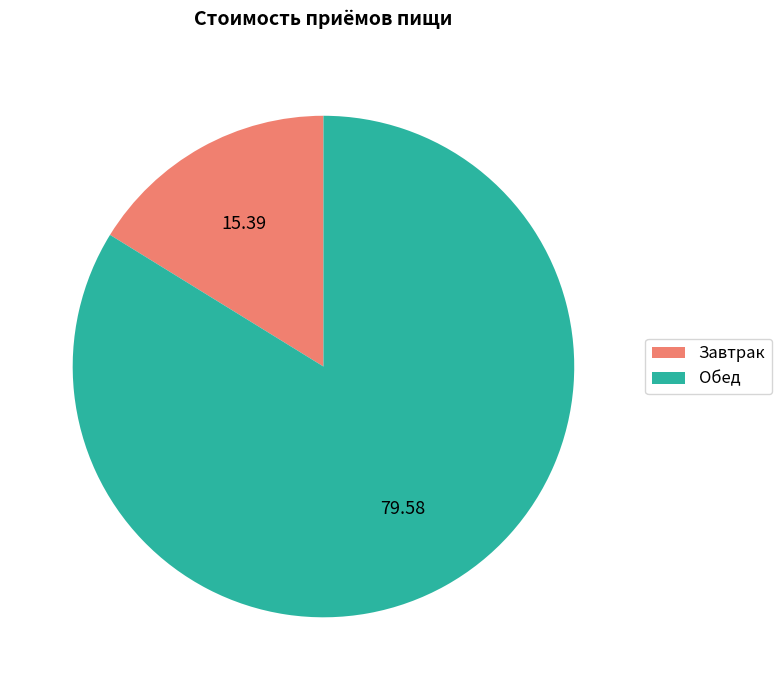

The Обед slice represents 89% of the pie. True or false?

False